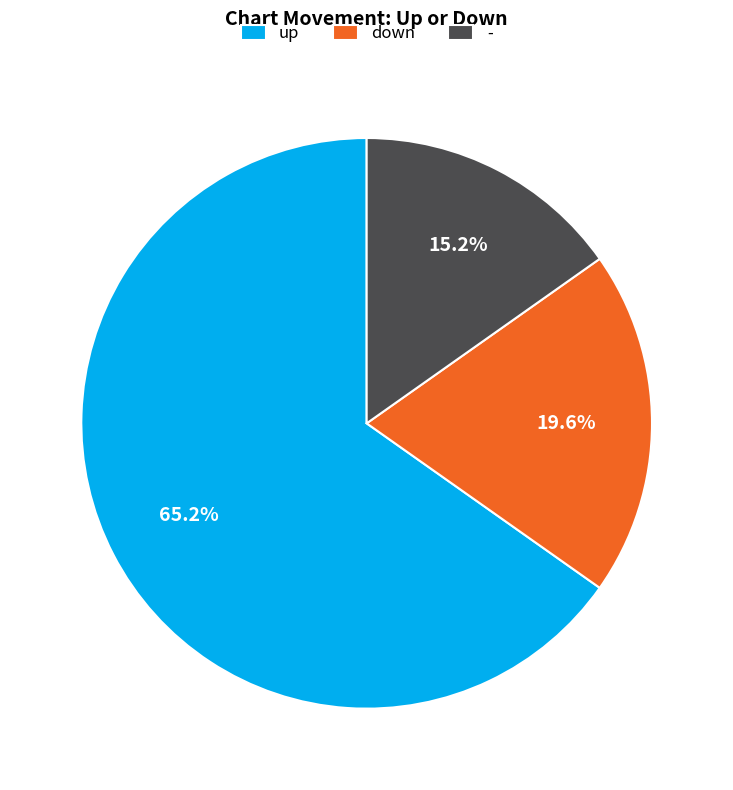

Which category accounts for the majority?

up